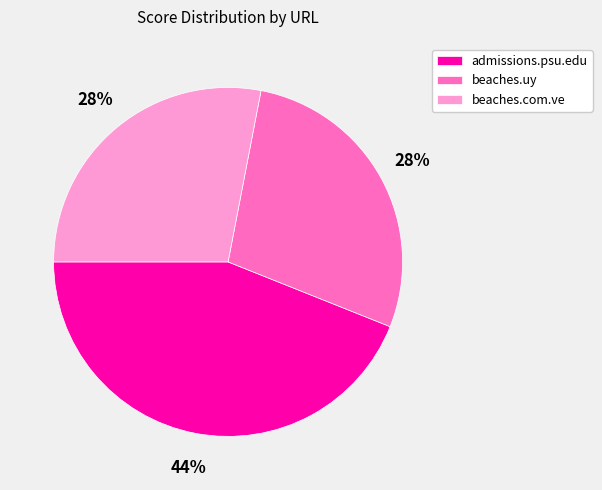

Approximately how many times larger is the value at admissions.psu.edu compared to beaches.uy?

1.6